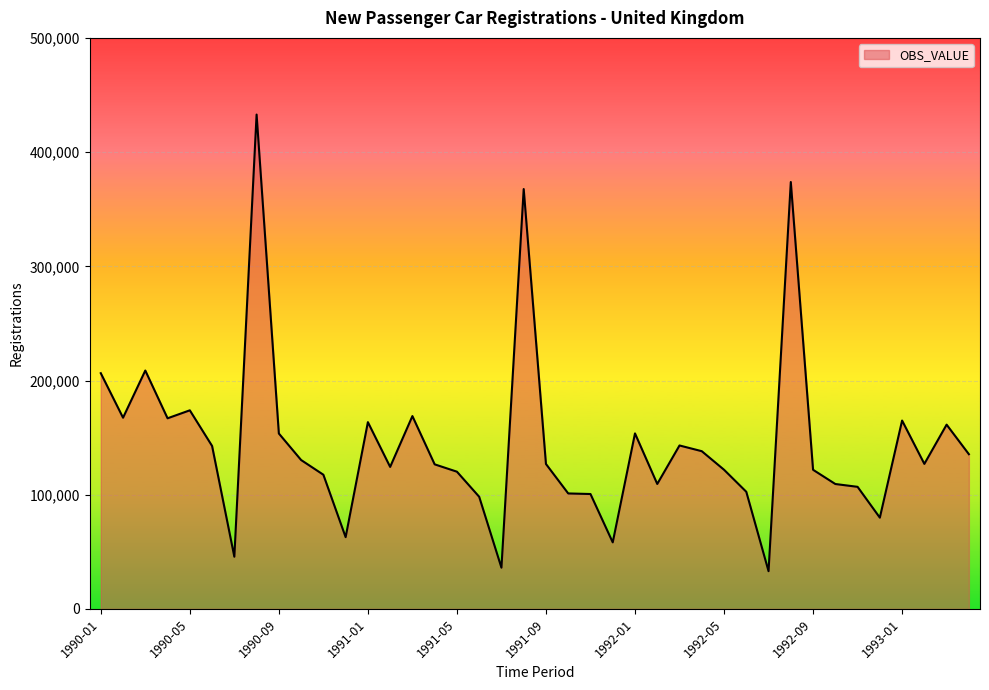

True or false: there are more than 1 points higher than both neighbors.

True